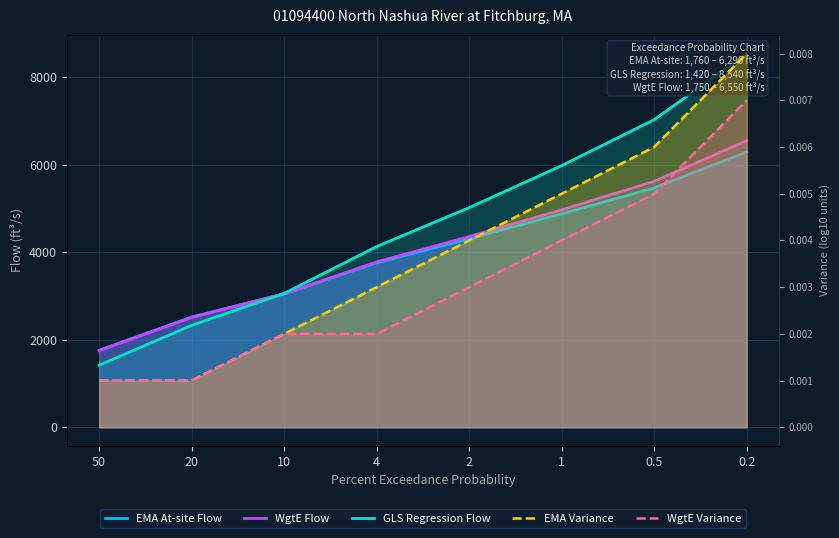

What is the difference between the maximum and minimum values in the EMA At-site Flow series?

4530.0